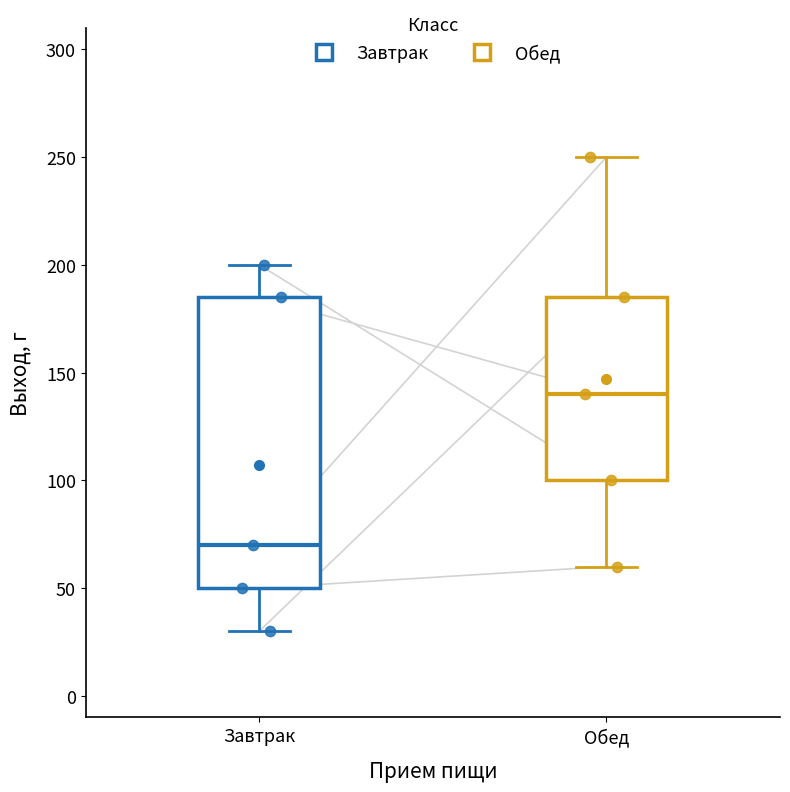

Which box is the tallest, from its lower edge to its upper edge?

Завтрак